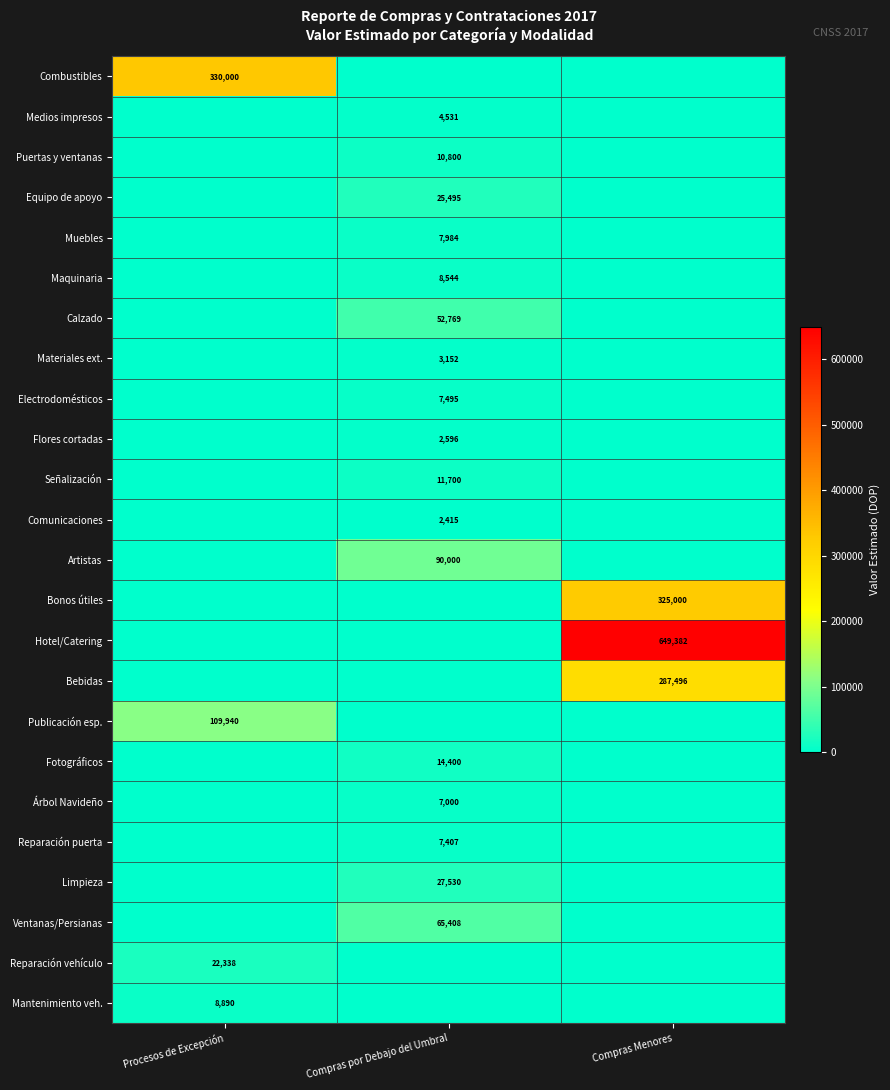

At which category is the sum across all series the highest?

Compras Menores